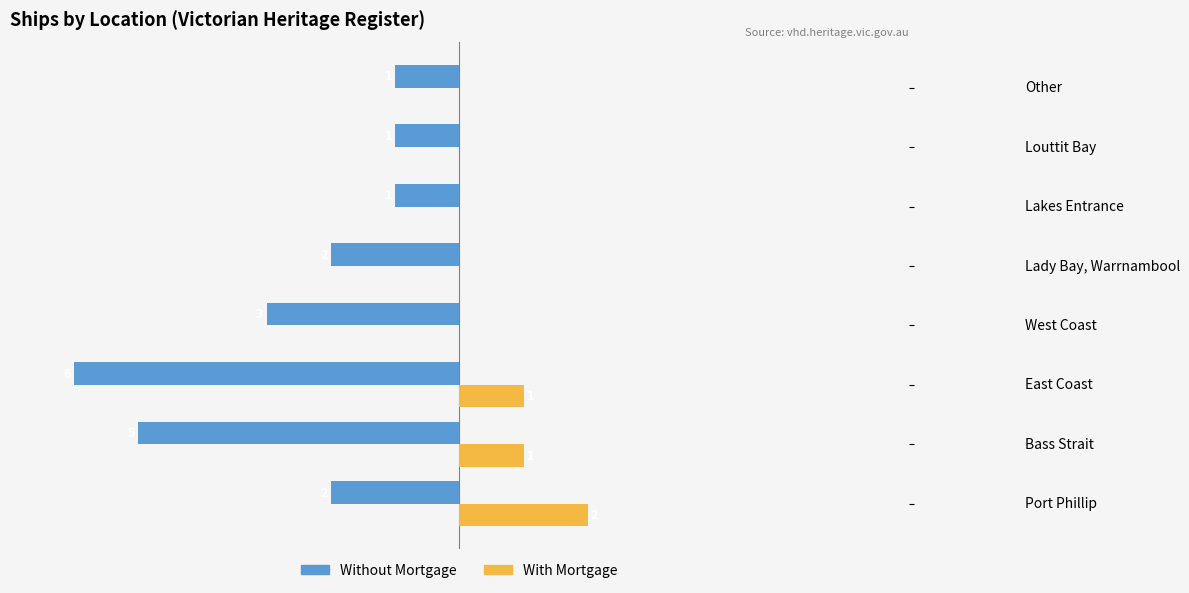

What are all the series names shown in the legend?

Without Mortgage, With Mortgage